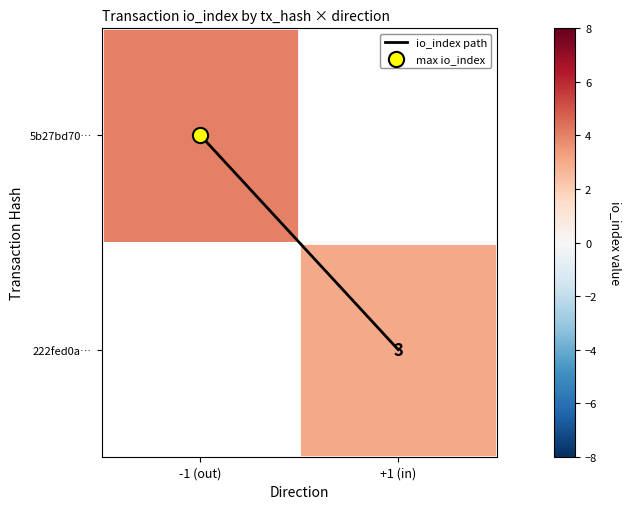

At which label is io_index path closest to 0?

-1 (out)